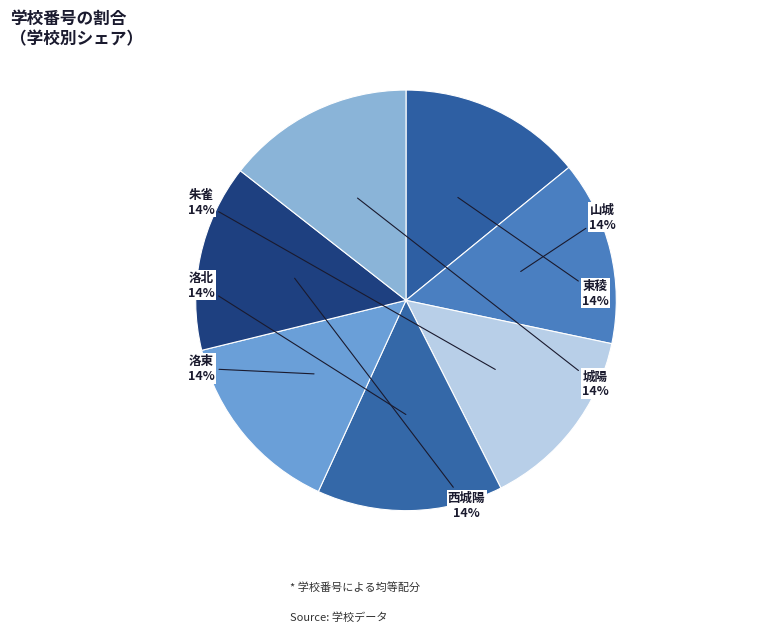

Does any single category account for the majority?

No